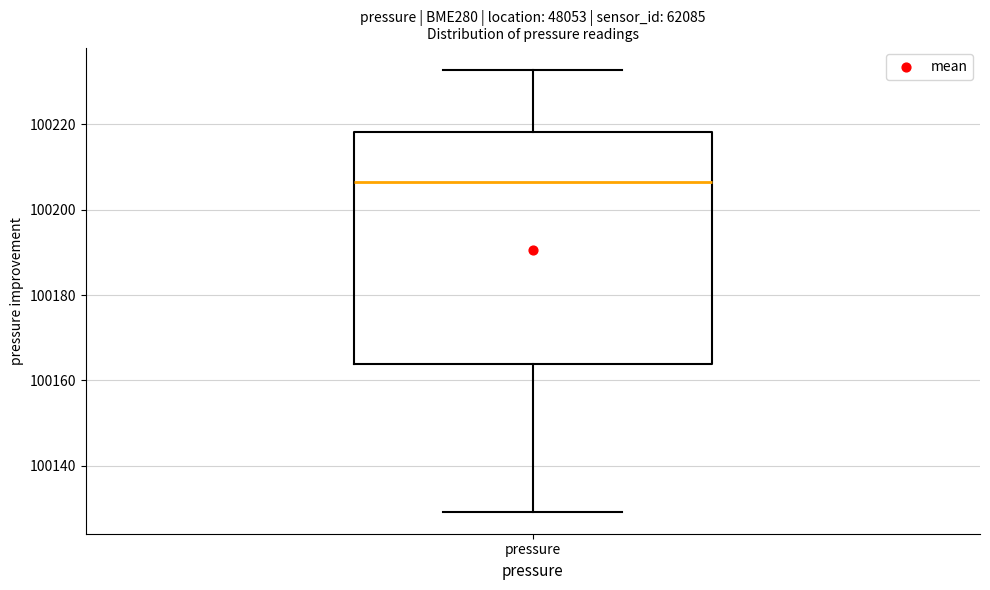

Read this box plot against the y-axis: the position of the median line, the range covered by the box, and the ends of both whiskers. The values are not printed on the chart, so give them approximately, as read against the axis.

median 100206, box 100164 to 100218, whiskers 100130 to 100232